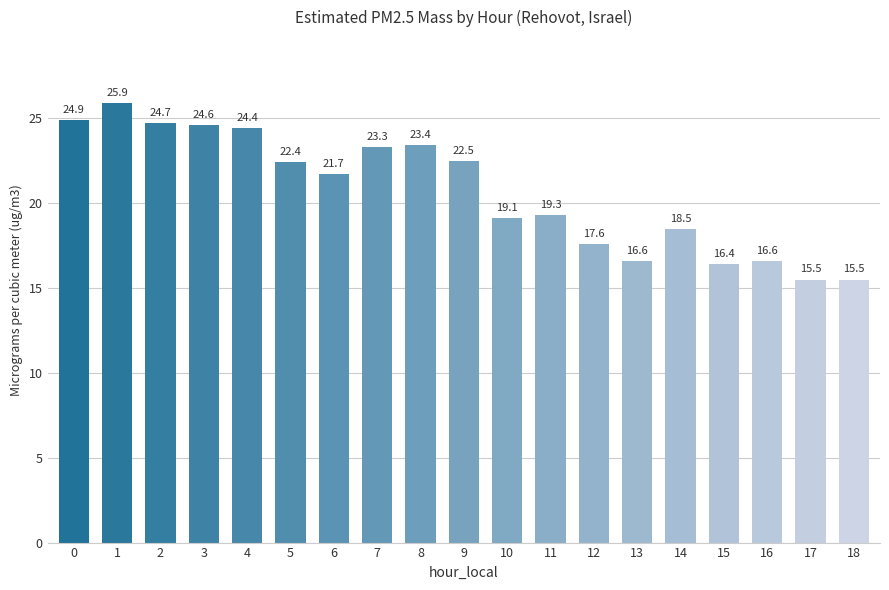

True or false: the data shows 16.4 at 0.

False